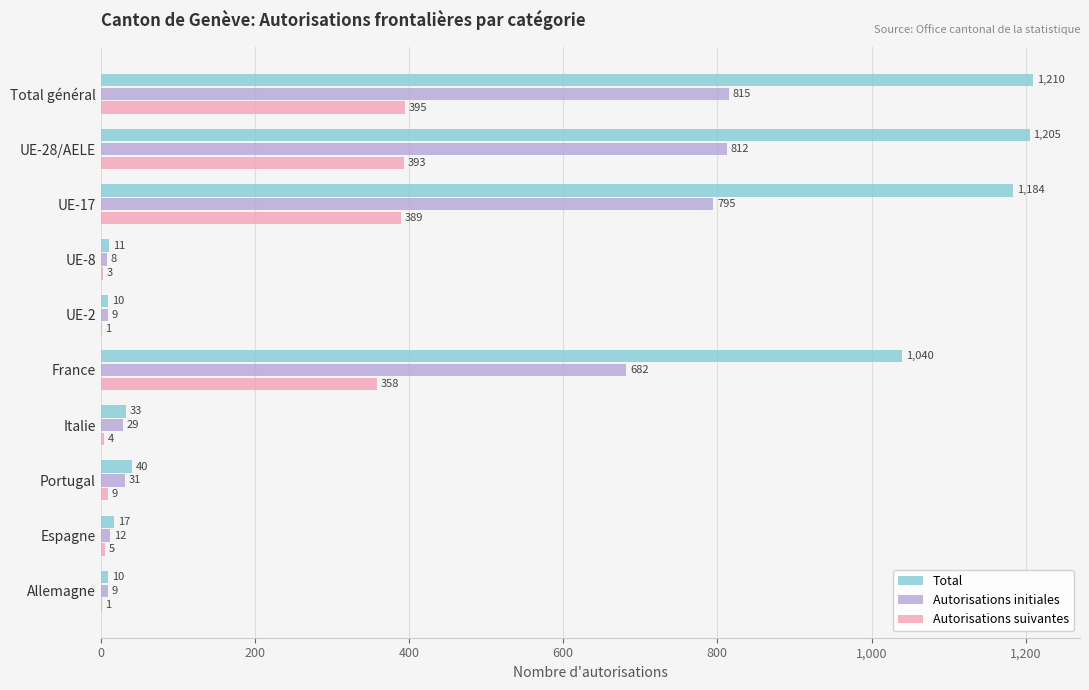

What is the maximum value for Autorisations initiales?

815